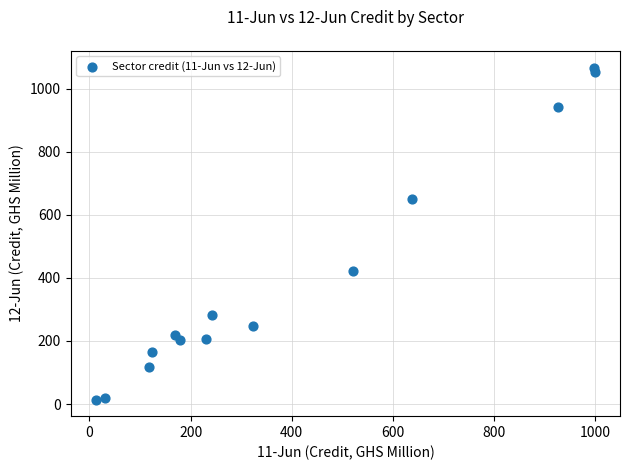

What is the range of Y values (max minus min)?

1053.0